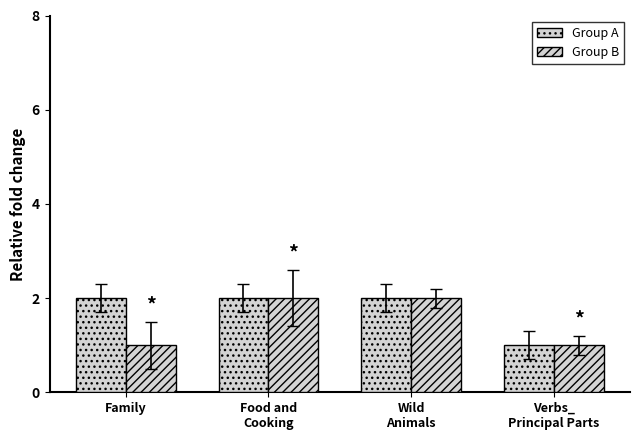

Where is Group A nearest to the value 1?

Verbs_
Principal Parts